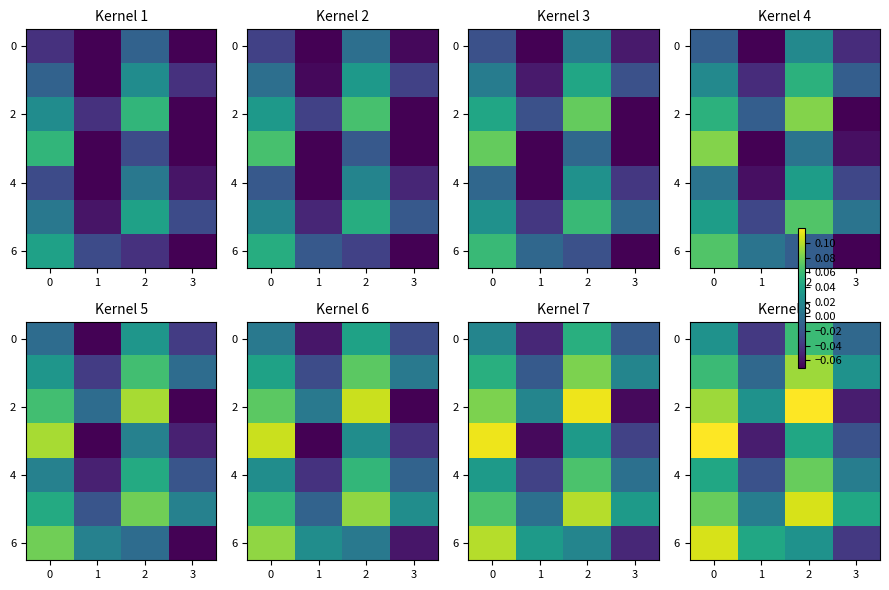

At which label does 4 reach its peak?

2